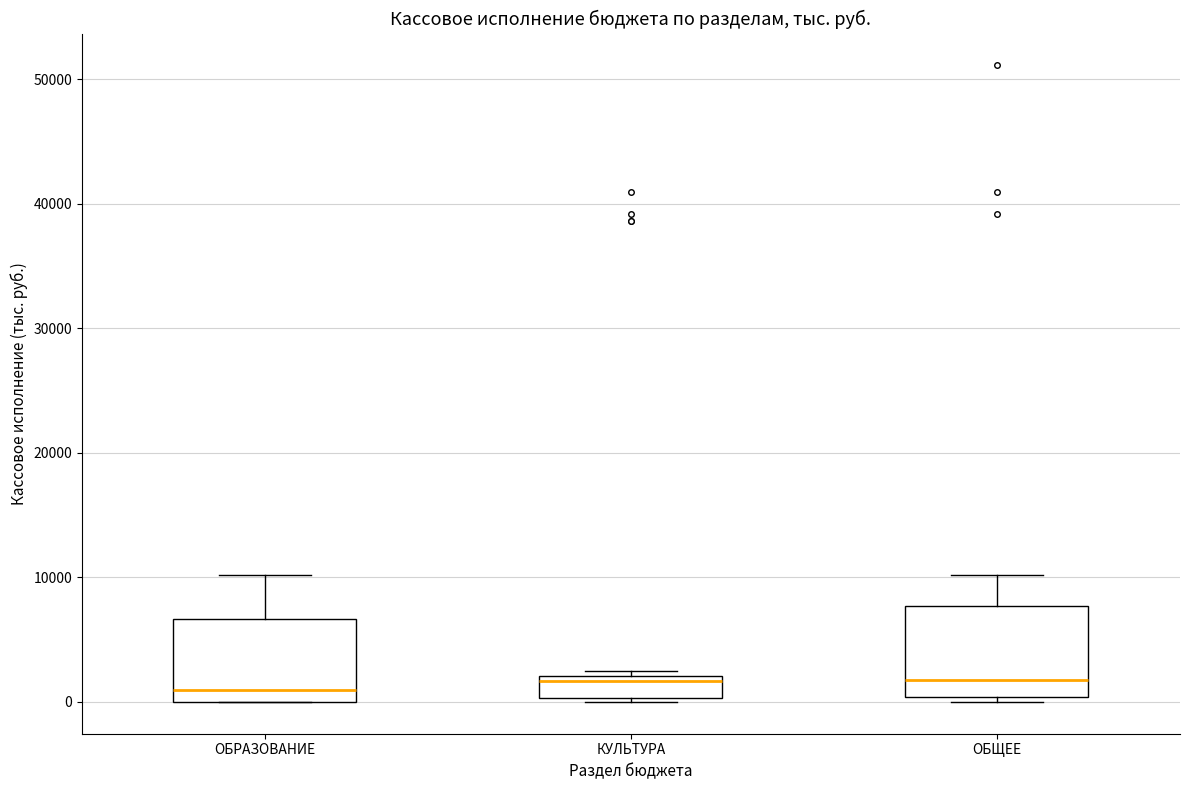

Reading left to right, read every box against the y-axis: the position of its median line, the range the box covers, and the ends of its whiskers. The values are not printed on the chart, so give them approximately, as read against the axis.

ОБРАЗОВАНИЕ: median 1000, box 0 to 7000, whiskers 0 to 10000
КУЛЬТУРА: median 2000 (just below the box's upper edge), box 0 to 2000, whiskers 0 to 3000
ОБЩЕЕ: median 2000, box 0 to 8000, whiskers 0 (just below the box's lower edge) to 10000